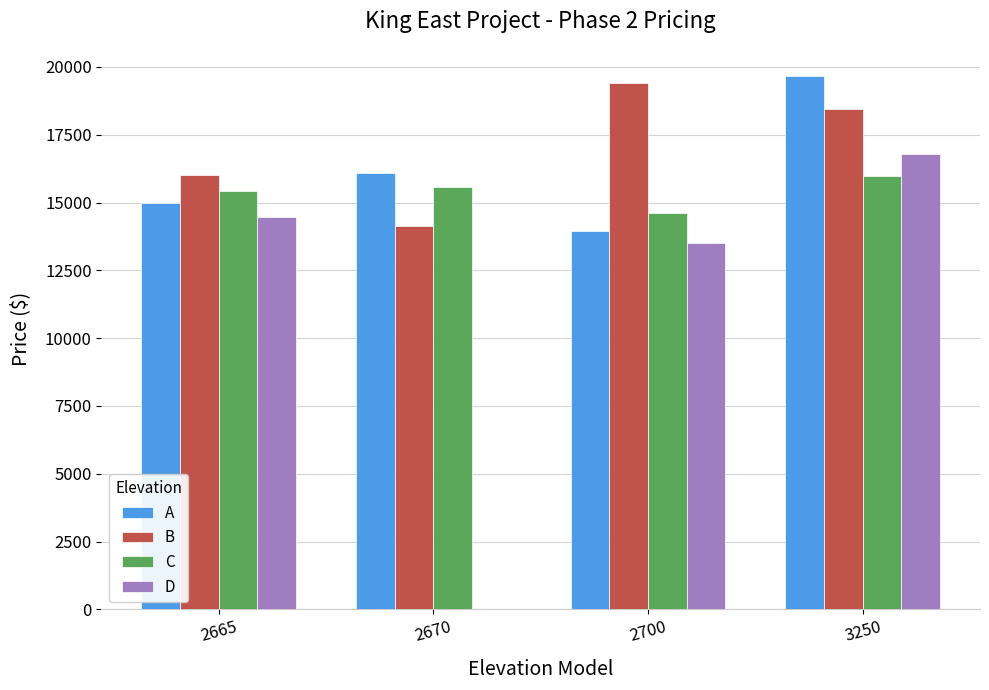

Rank the categories by A value from highest to lowest.

3250, 2670, 2665, 2700